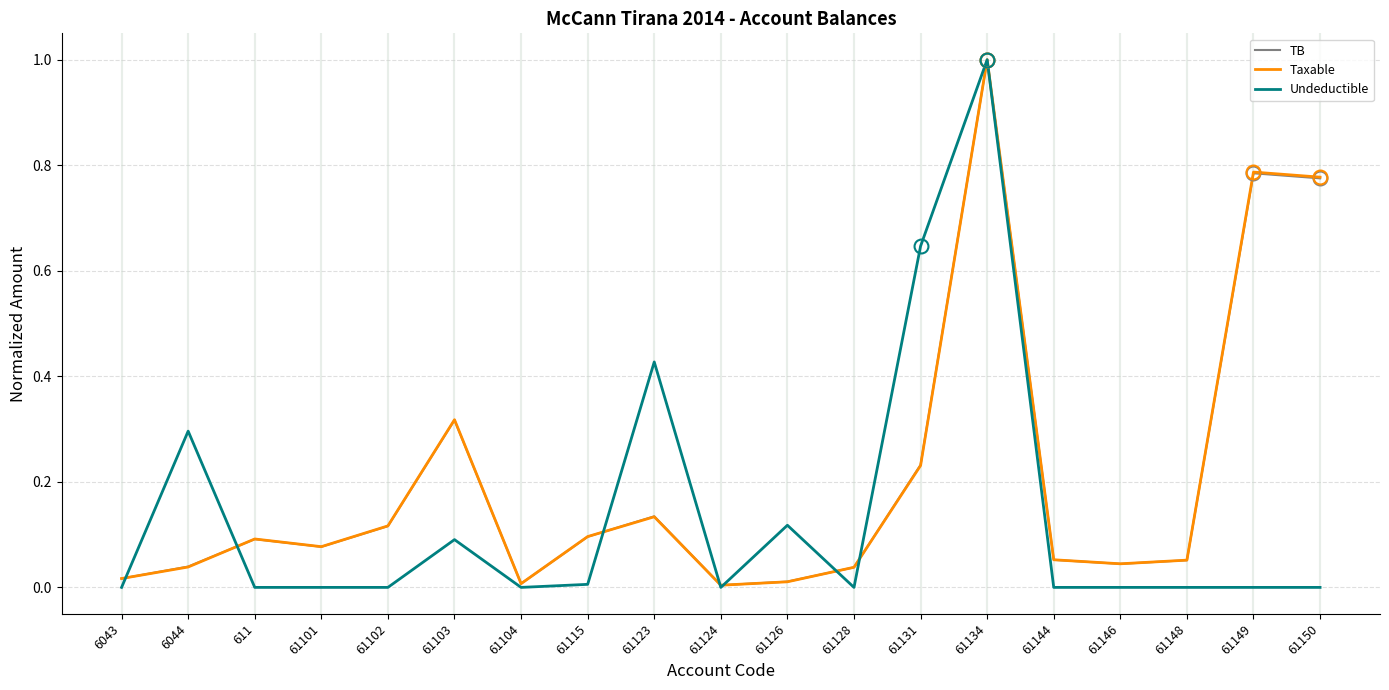

Which series has the widest spread of values?

Undeductible